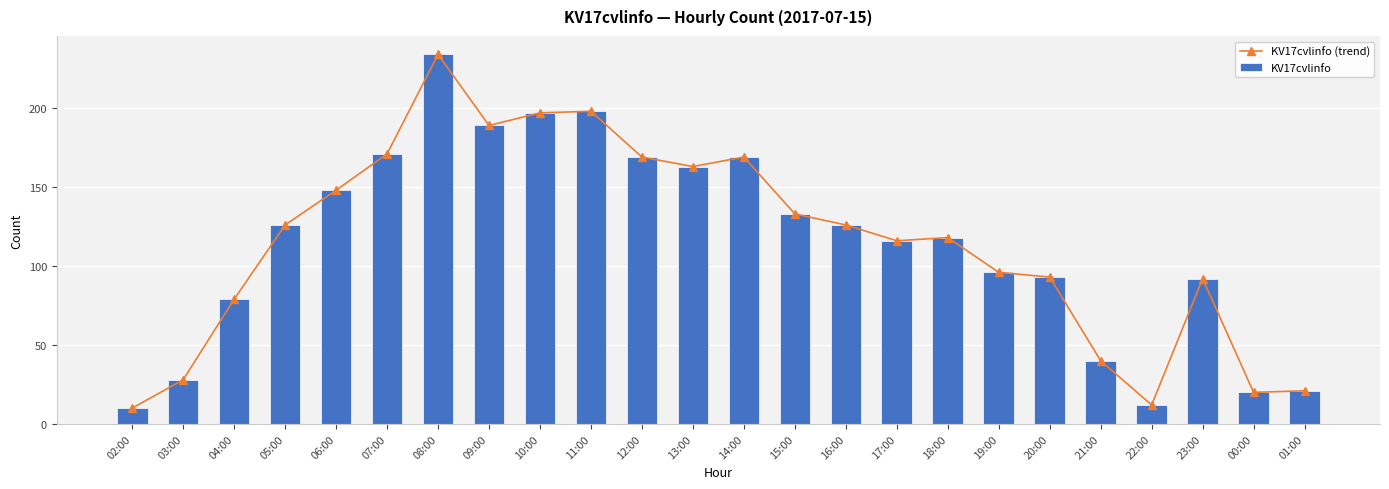

Read the KV17cvlinfo (trend) value at 13:00.

163